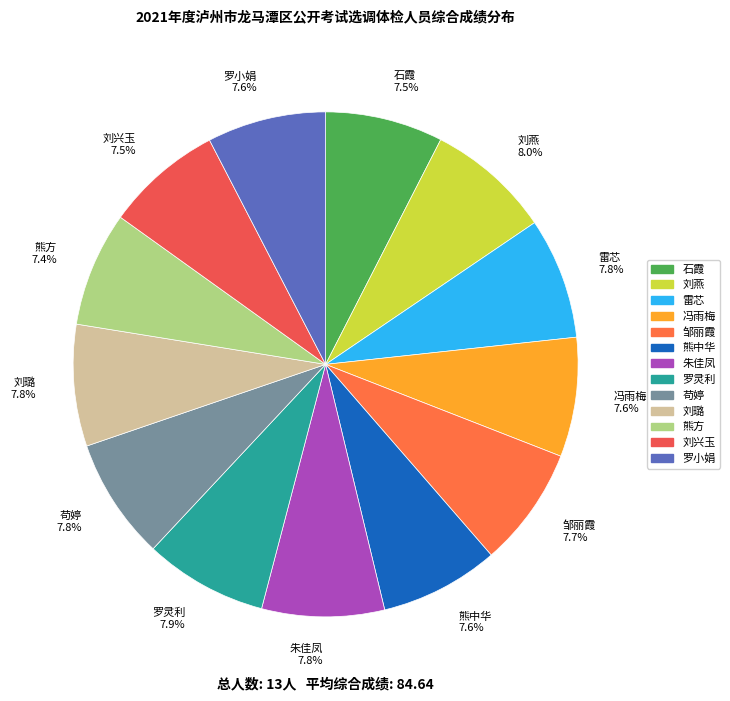

Is there a majority slice in this chart?

No